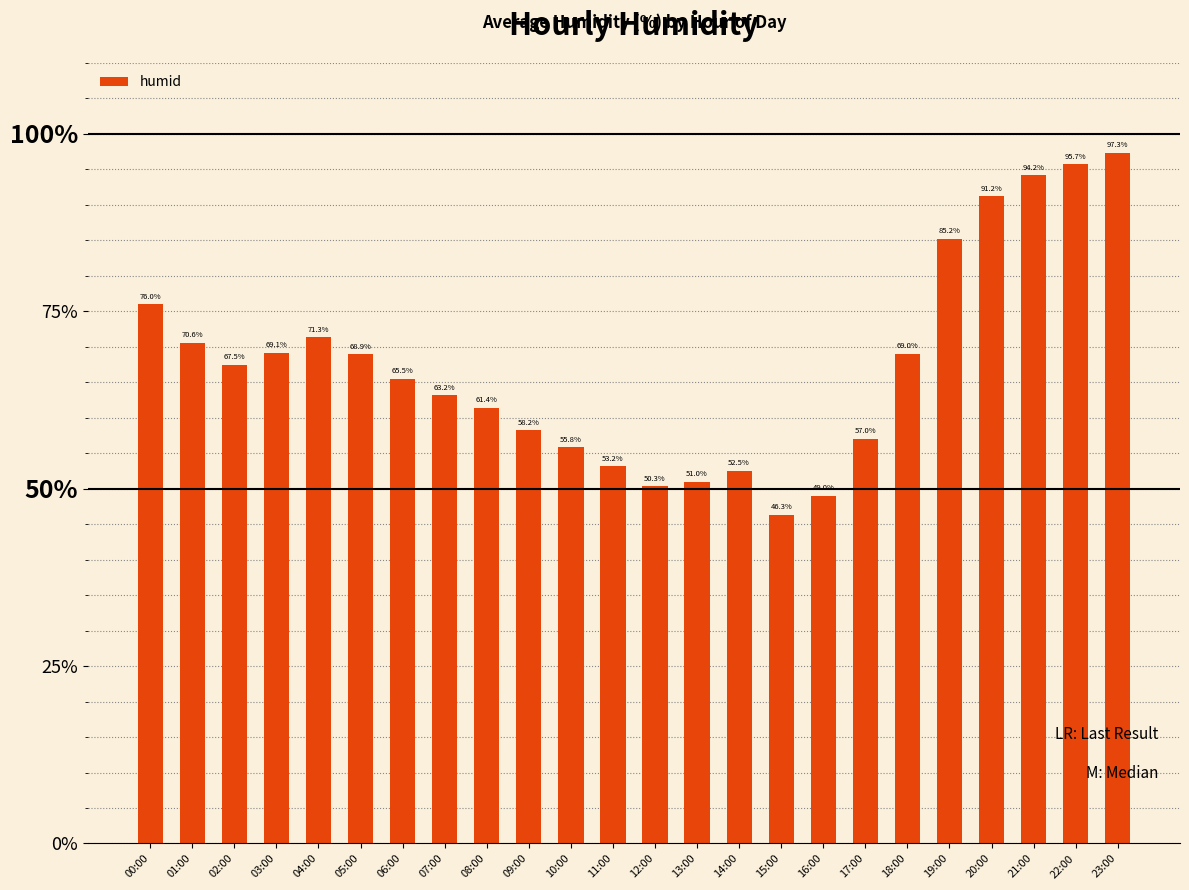

What position from the right is 03:00?

21